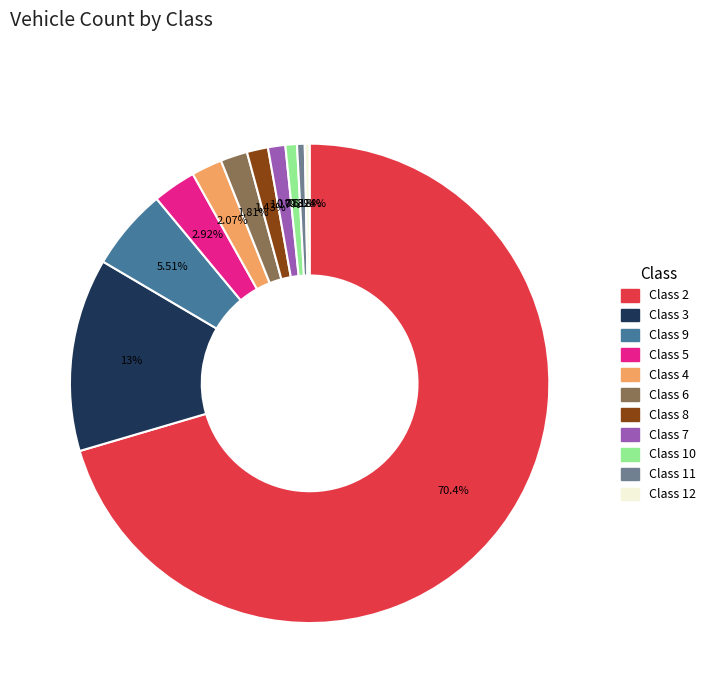

Count the number of slices in the pie.

11